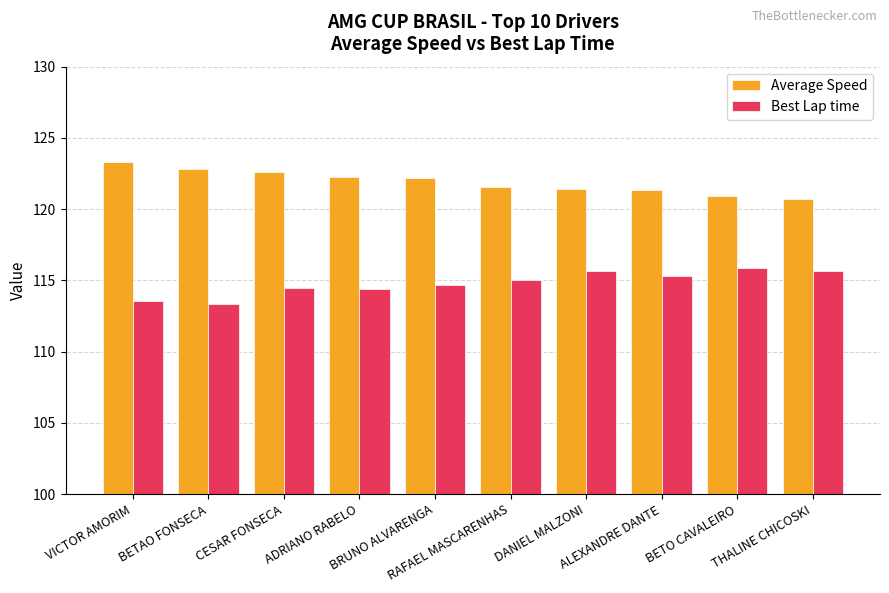

Which series has the largest total across all categories?

Average Speed